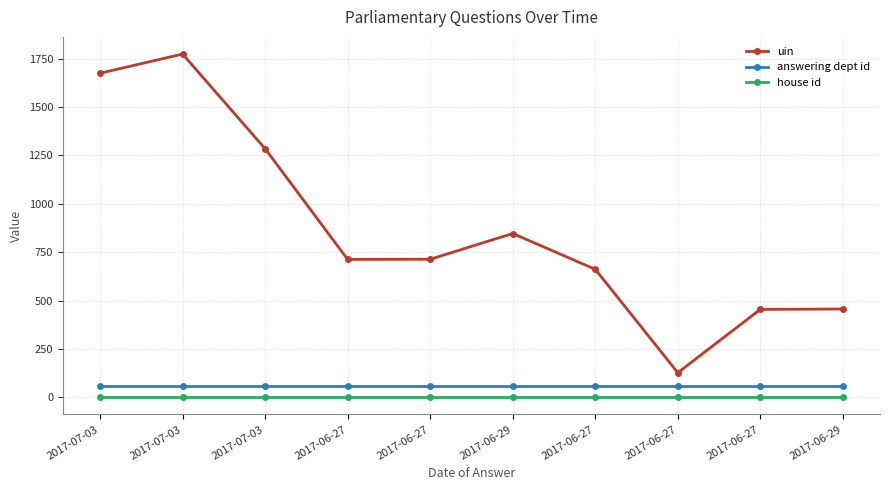

What value does the house id series have at 2017-06-27?

1